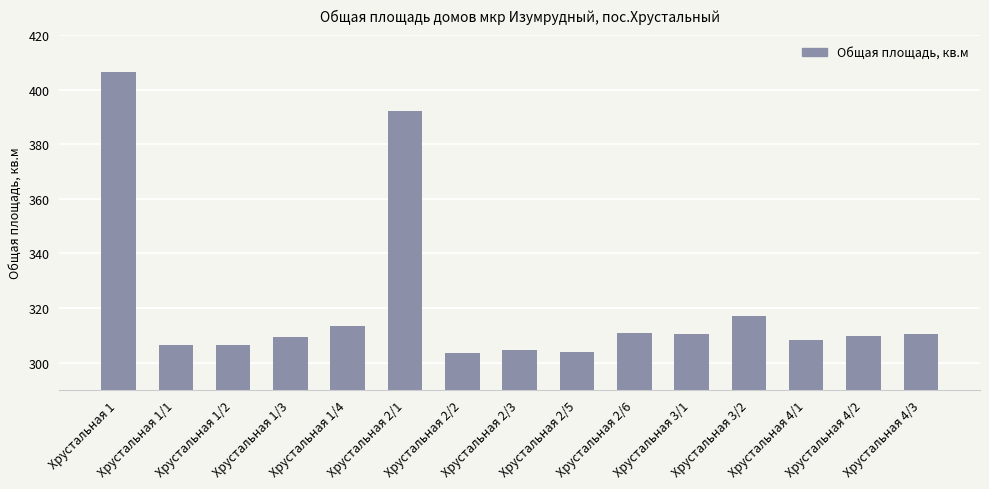

At which label is the value closest to 354?

Хрустальная 3/2